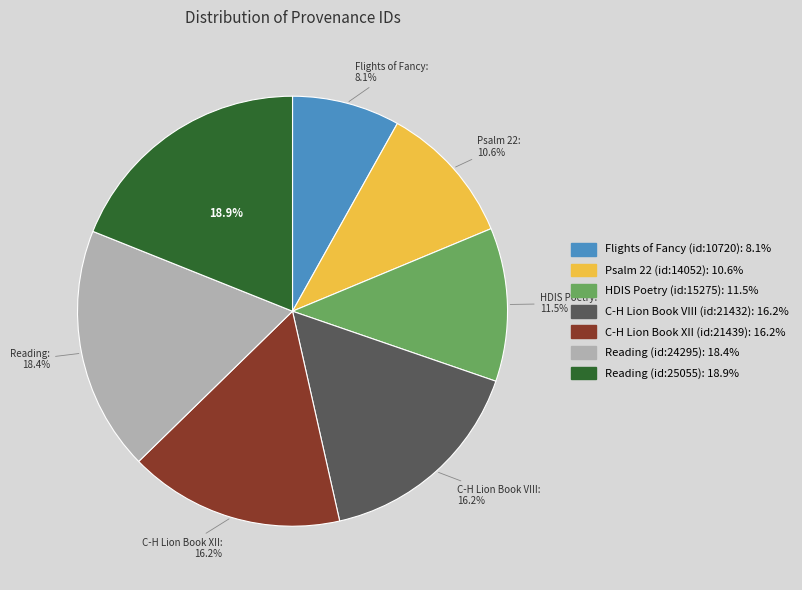

What percentage is the C-H Lion Book XII (id:21439) slice, to the nearest percent?

16%